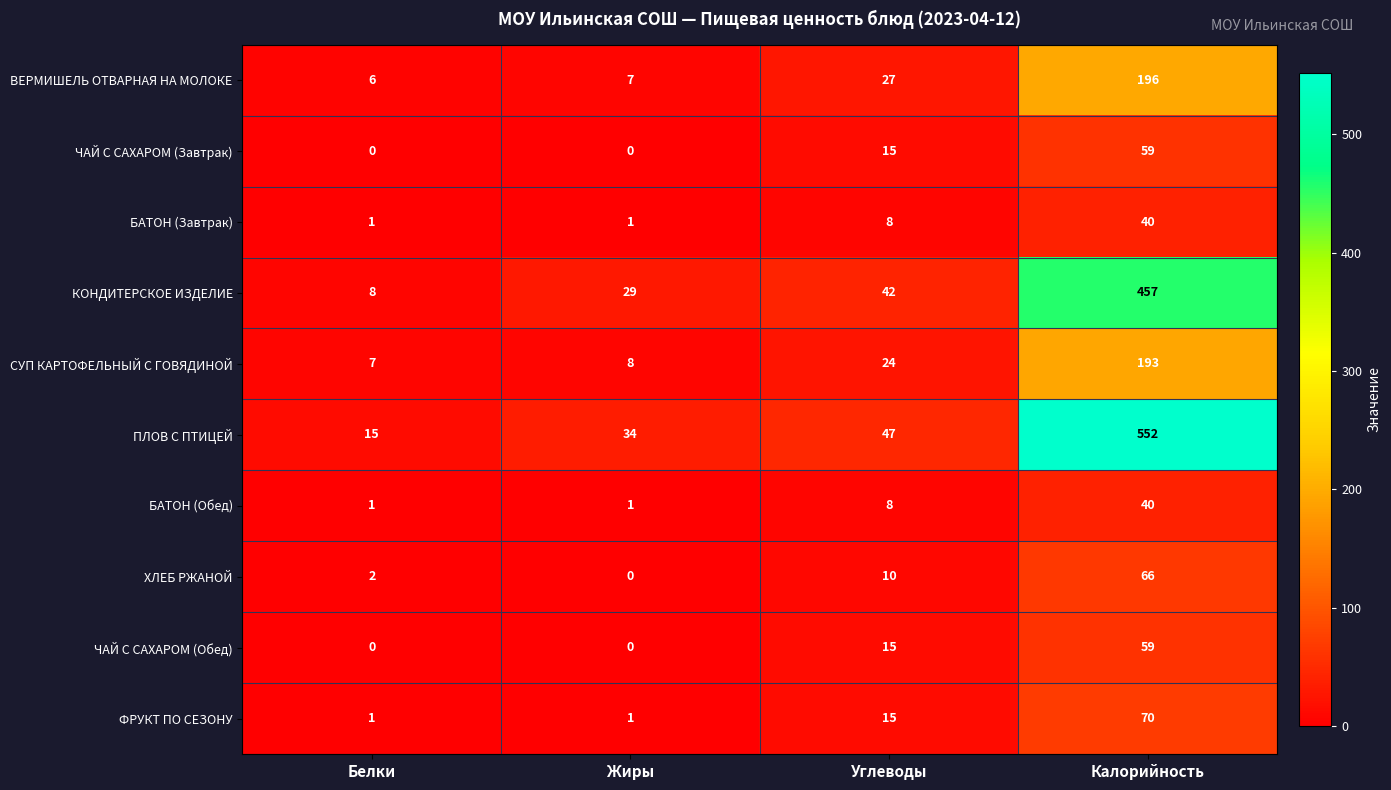

Count the number of data series in this chart.

10